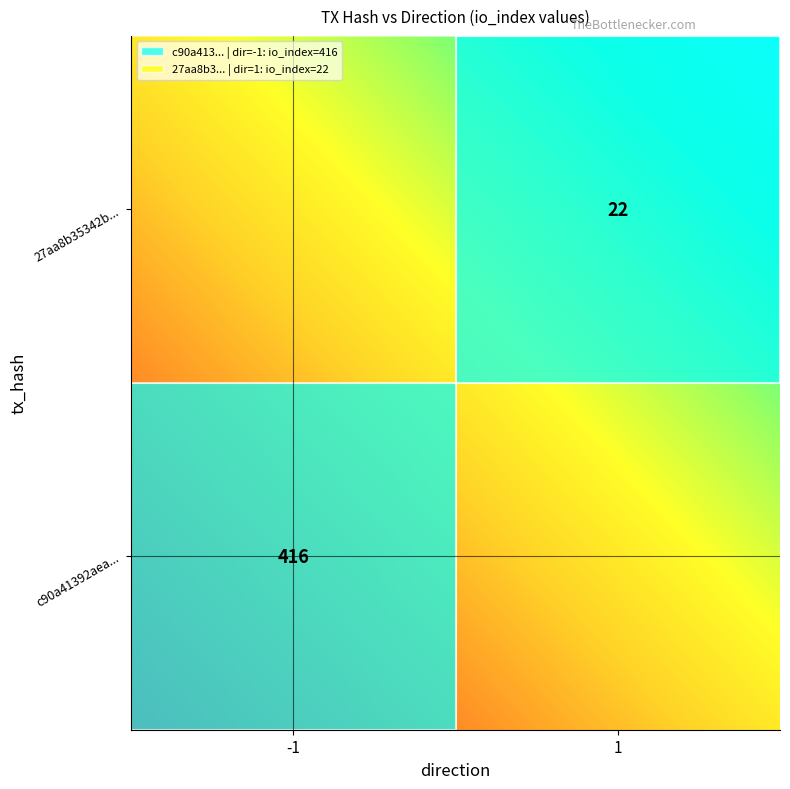

The c90a41392aea3d48d2f88eb3af17ea64265965a series shows -1 at 0. True or false?

True